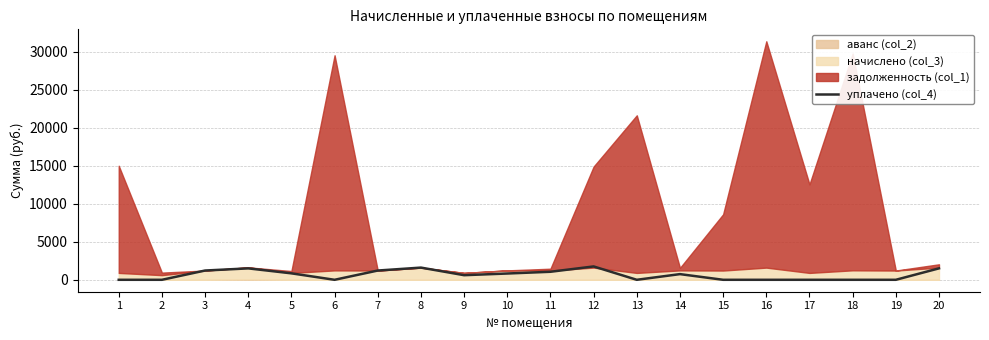

List the labels in order of value, smallest first.

1, 2, 6, 13, 15, 16, 17, 18, 19, 9, 14, 10, 5, 11, 7, 3, 4, 20, 8, 12